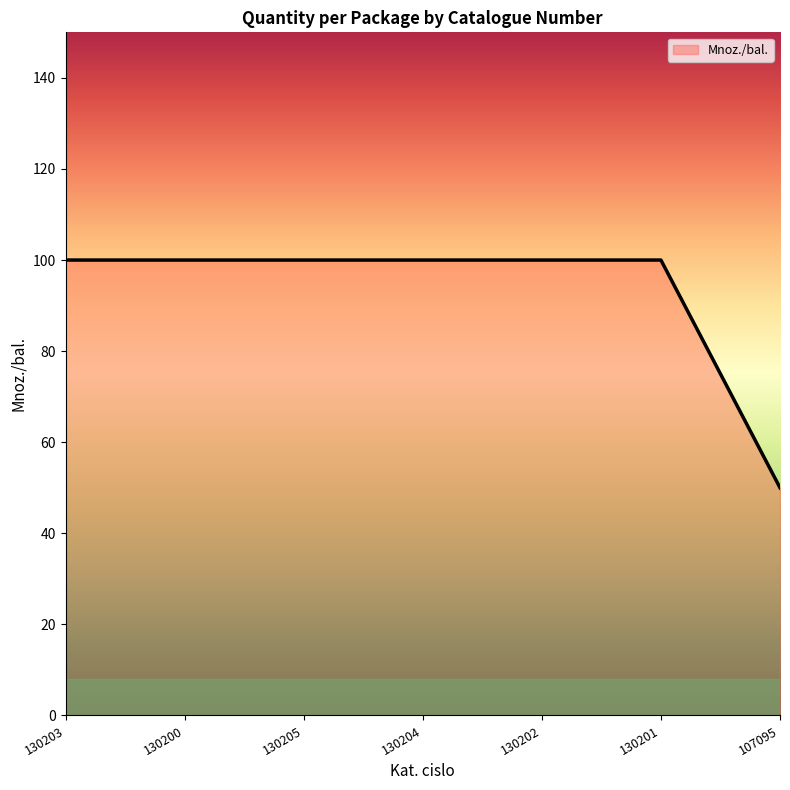

What is the maximum value shown in the chart?

100